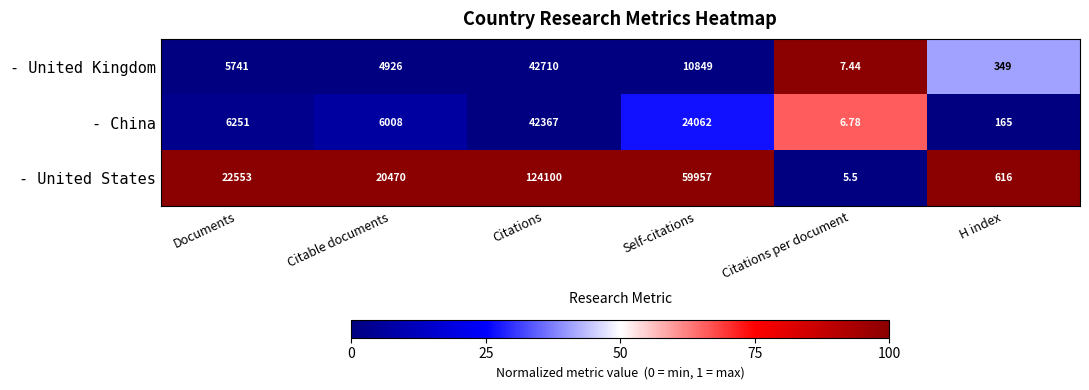

Which category has the highest value across all series?

Citations